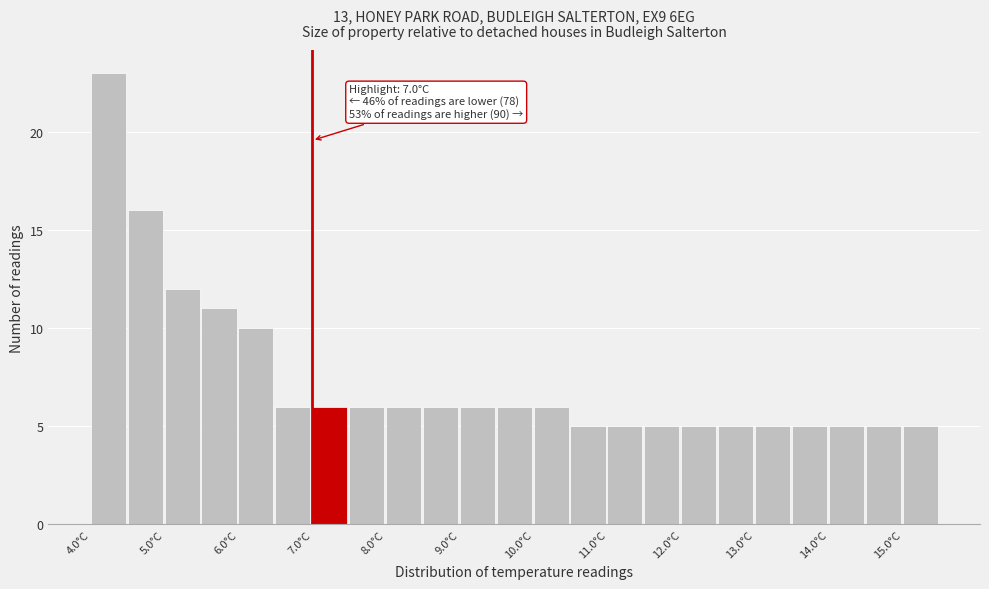

Which range on the x-axis has the tallest bar?

4.0 to 4.5